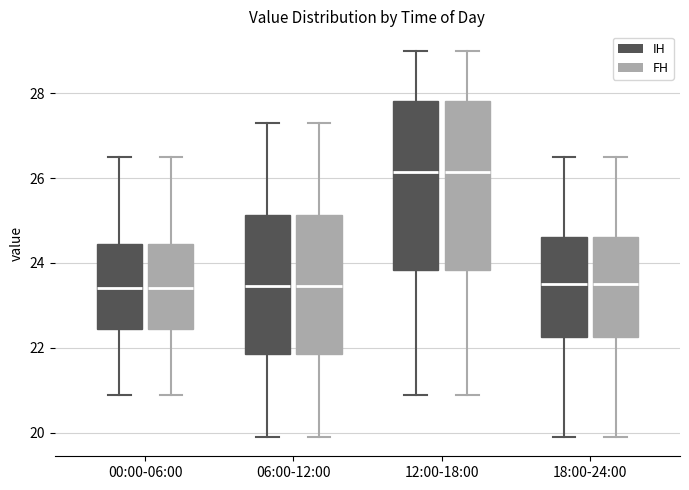

Where does the median line of the box for 06:00-12:00 (FH) sit on the y-axis? The values are not printed on the chart, so give them approximately, as read against the axis.

23.4